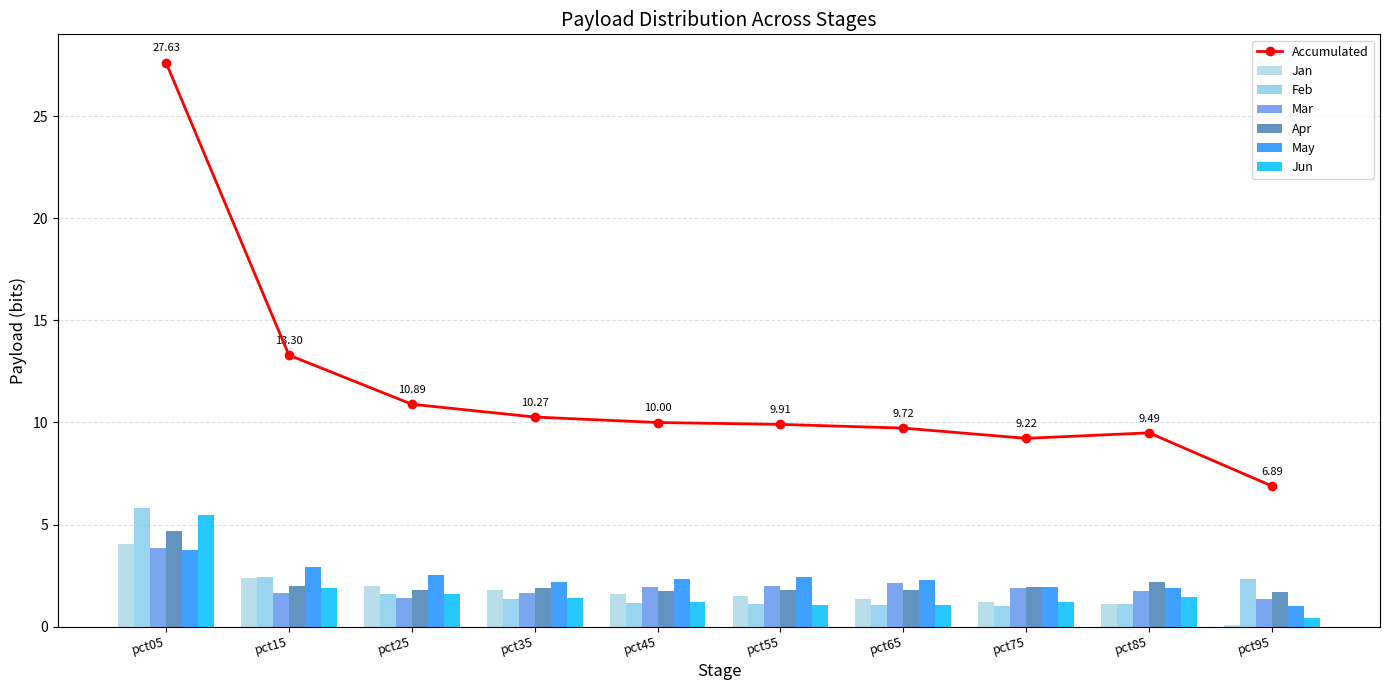

At which label does Apr reach its minimum?

pct95